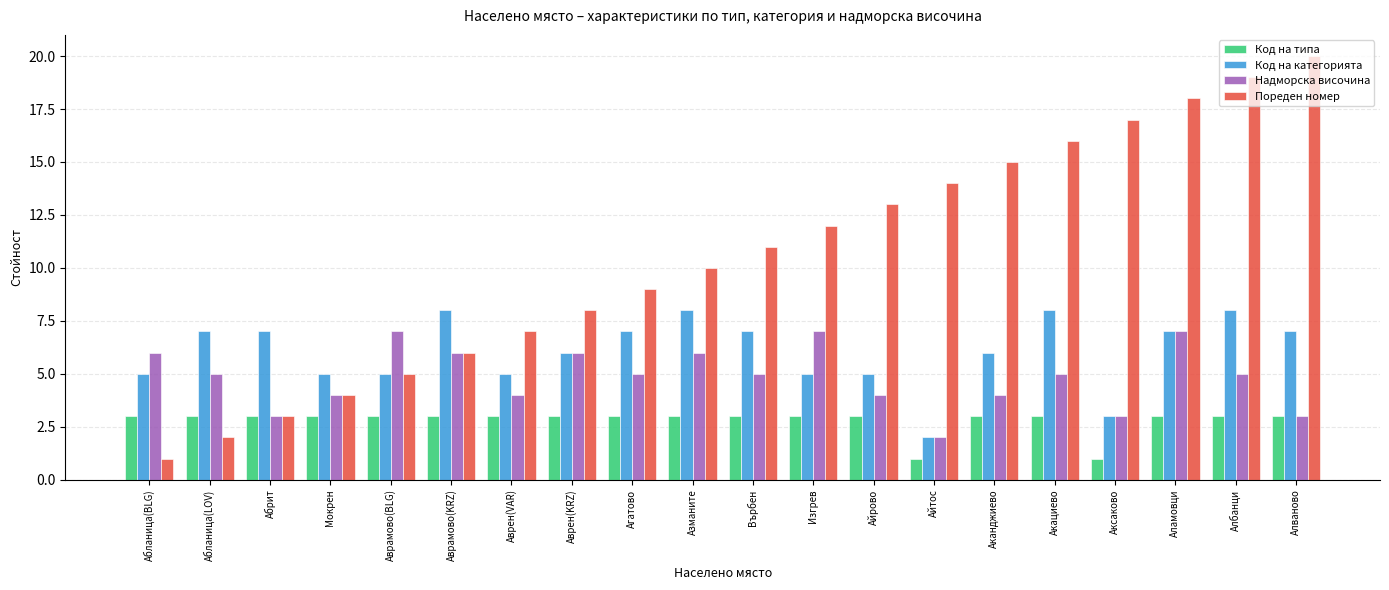

What is the sum of the Код на категорията values at Алваново and Агатово?

14